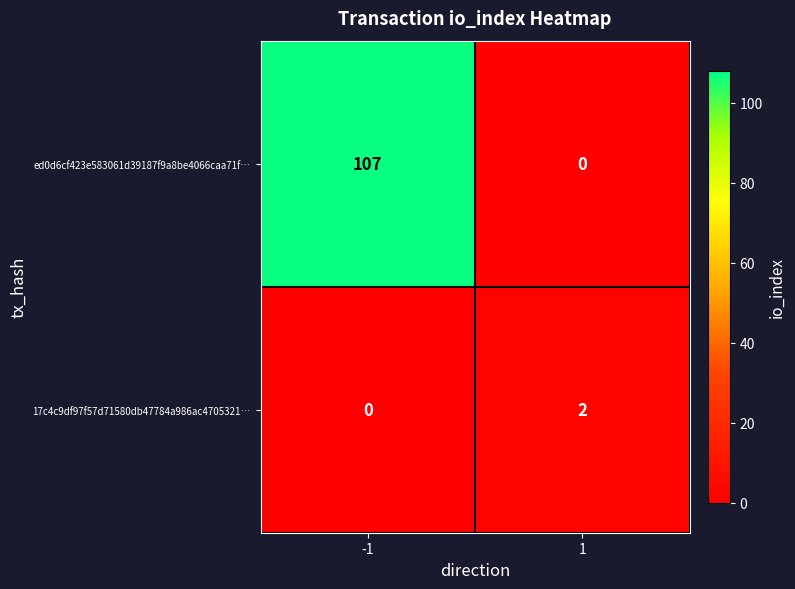

What is the difference between the maximum and minimum values in the ed0d6cf423e583061d39187f9a8be4066caa71f… series?

107